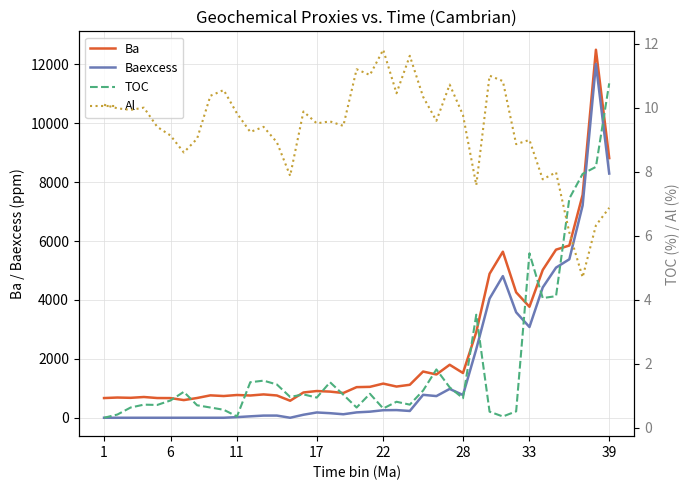

The value of Baexcess at 33 is 3082.0. True or false?

True